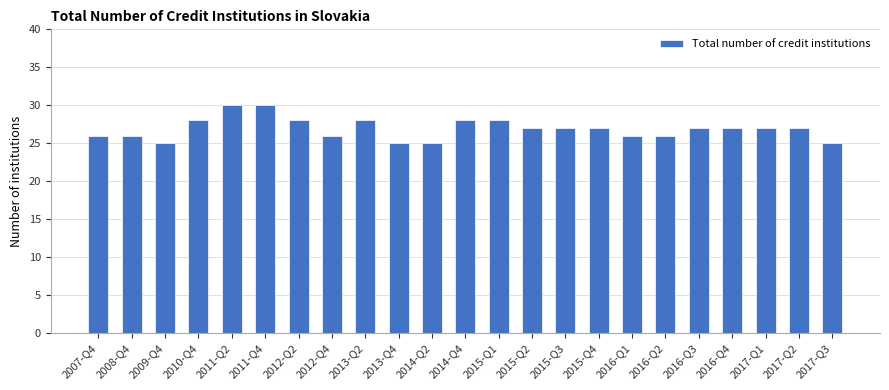

What is the maximum value shown in the chart?

30